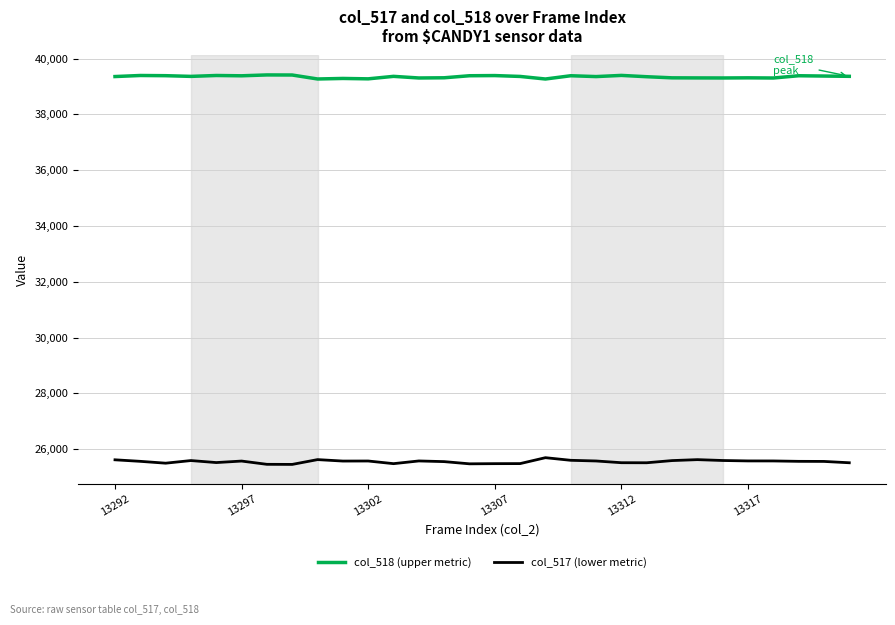

True or false: col_517 (lower metric) and col_518 (upper metric) cross at least once.

False